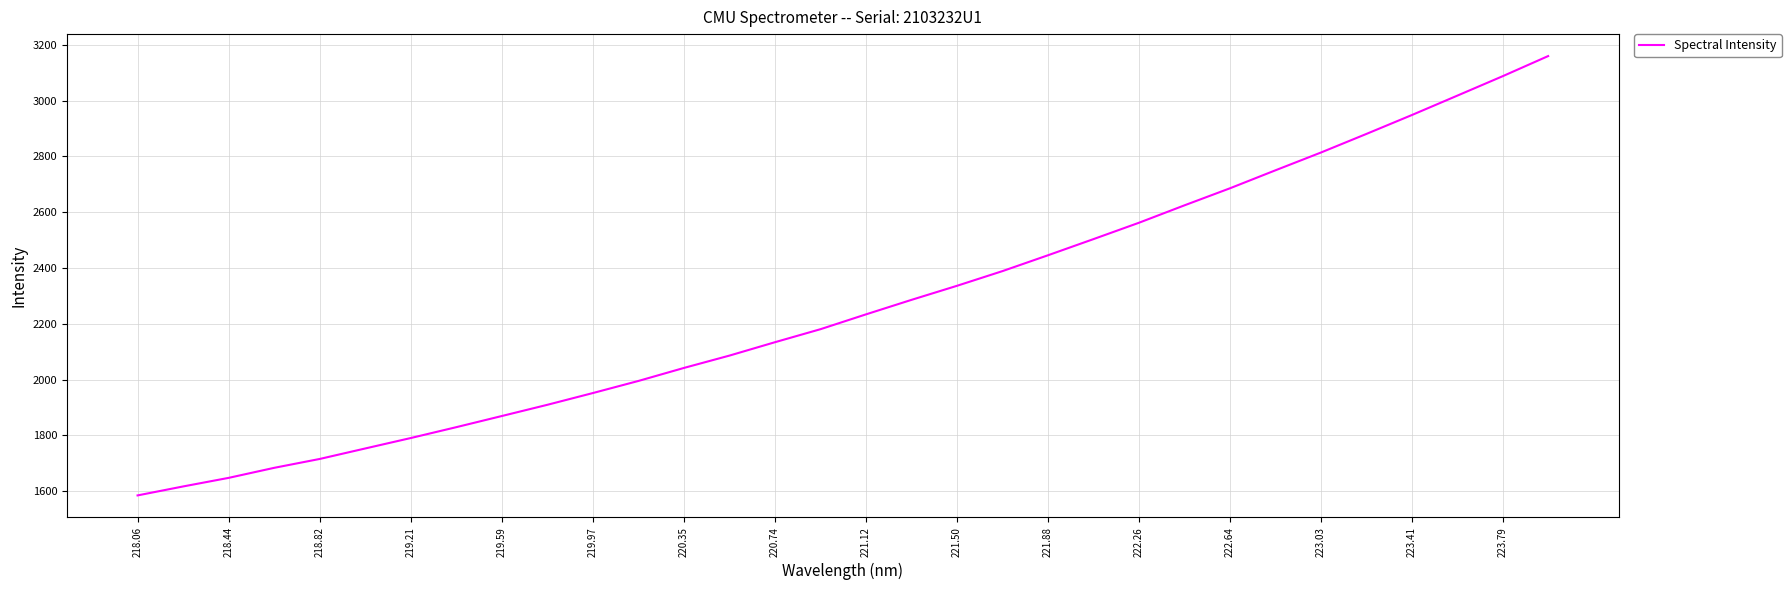

Count the number of values greater than 2234.

16